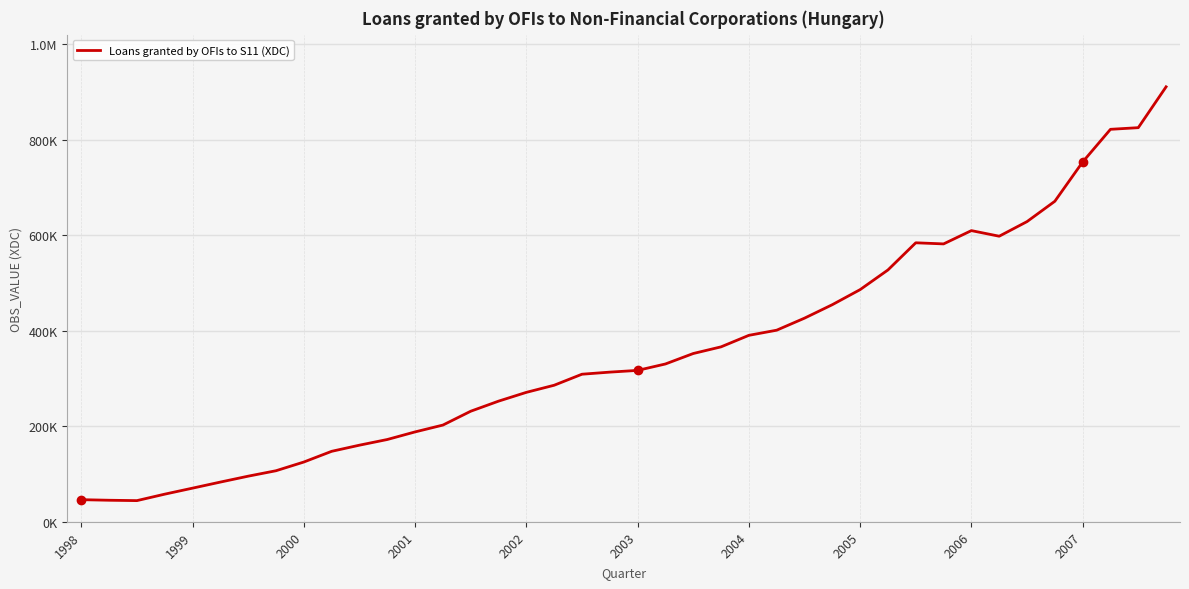

What is the difference between the maximum and second lowest values?

865969